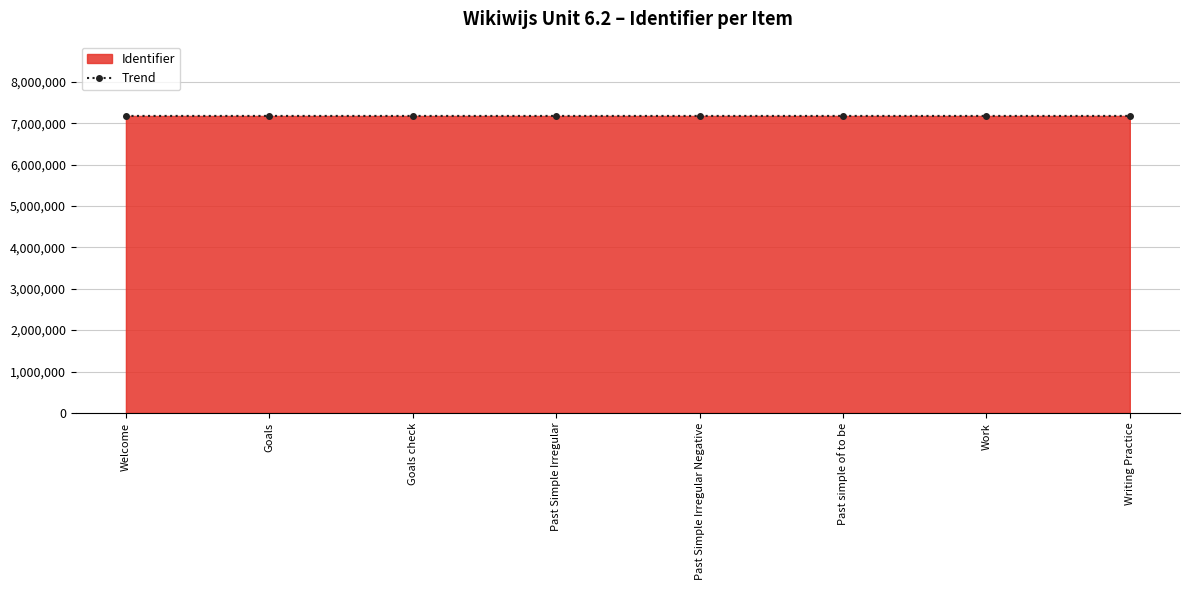

How many lines are shown in the chart?

1